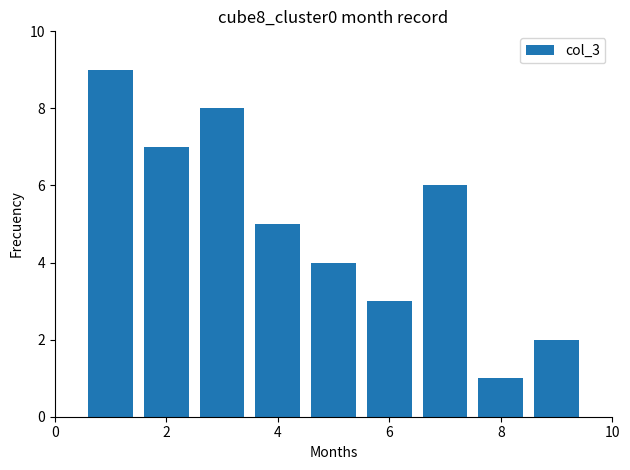

What is the maximum value shown in the chart?

9